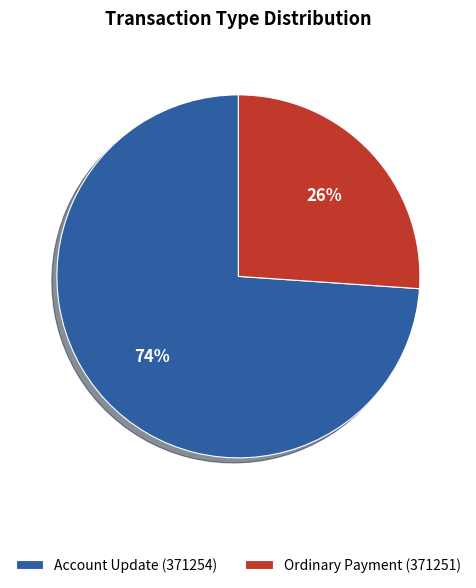

What percentage is the Account Update (371254) slice, to the nearest percent?

74%